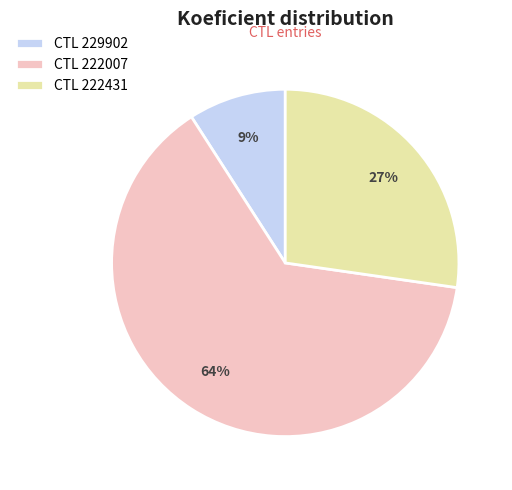

The CTL 222431 slice represents 27% of the pie. True or false?

True